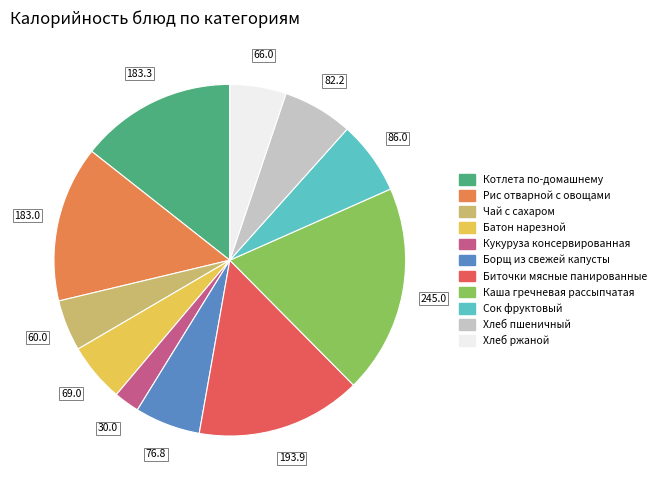

Is the sum of Батон нарезной and Котлета по-домашнему greater than half?

No